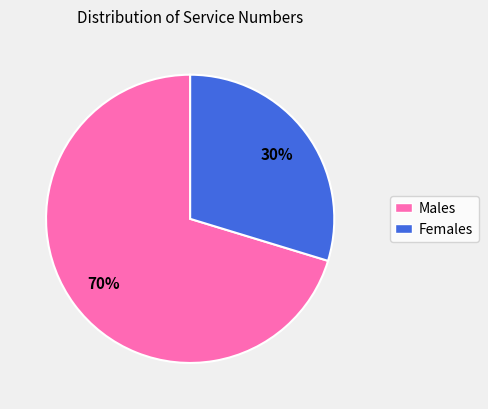

Does any single category account for the majority?

Yes